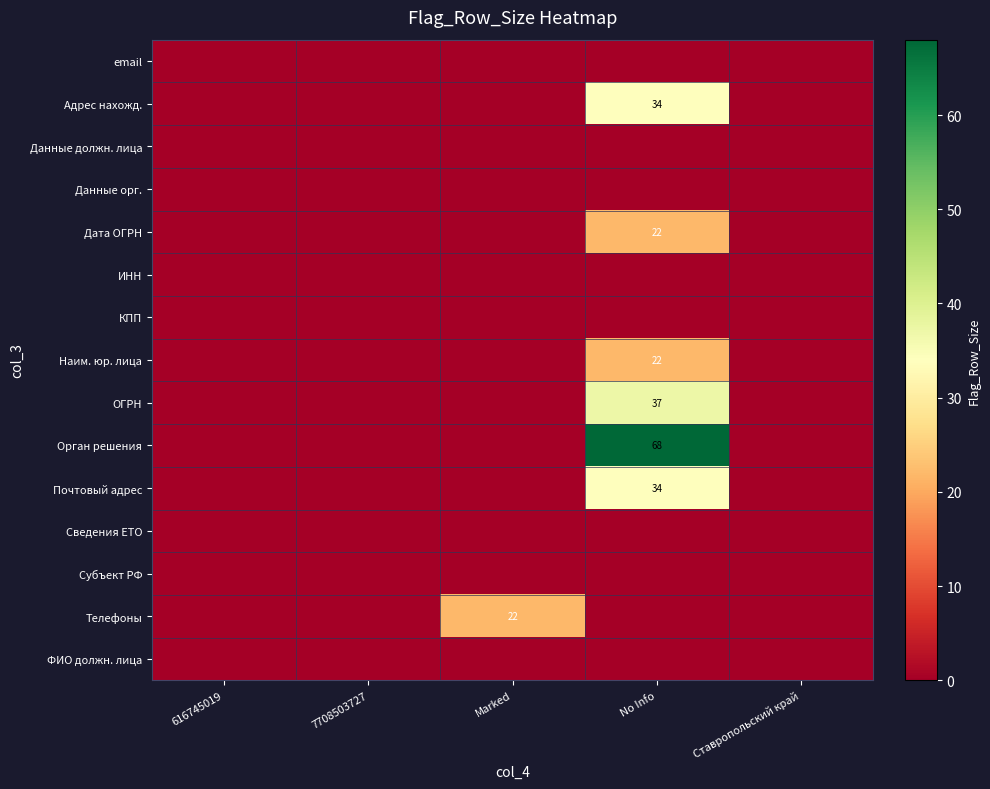

True or false: Почтовый адрес has a value of 16 at No Info.

False